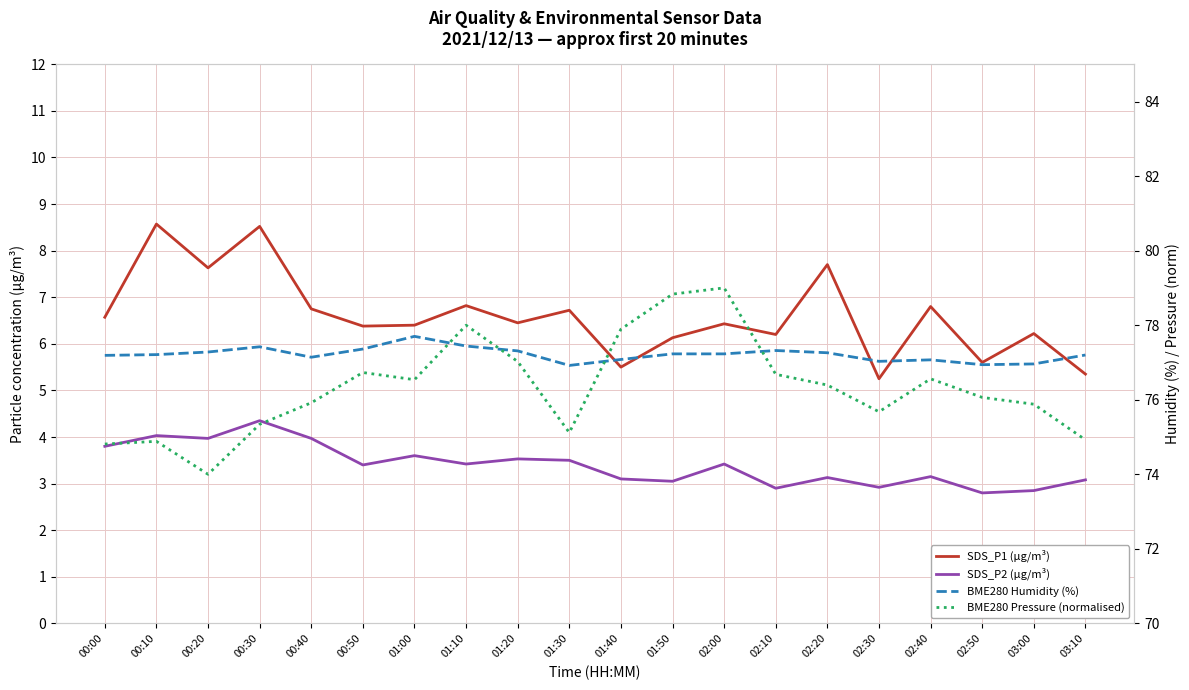

How many series are shown in this chart?

4